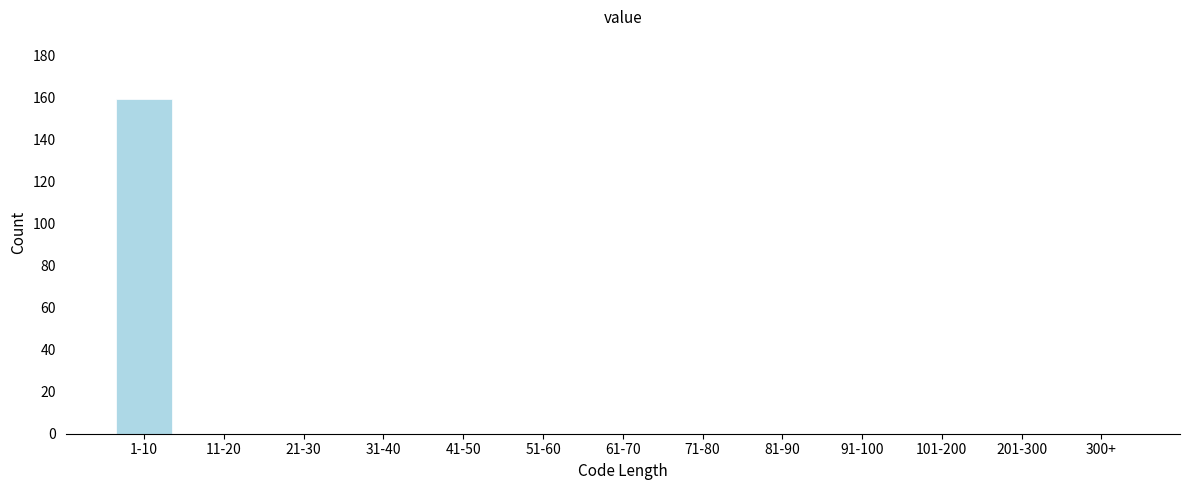

Reading left to right, what are all the values shown in this chart?

1-10=159	11-20=0	21-30=0	31-40=0	41-50=0	51-60=0	61-70=0	71-80=0	81-90=0	91-100=0	101-200=0	201-300=0	300+=0